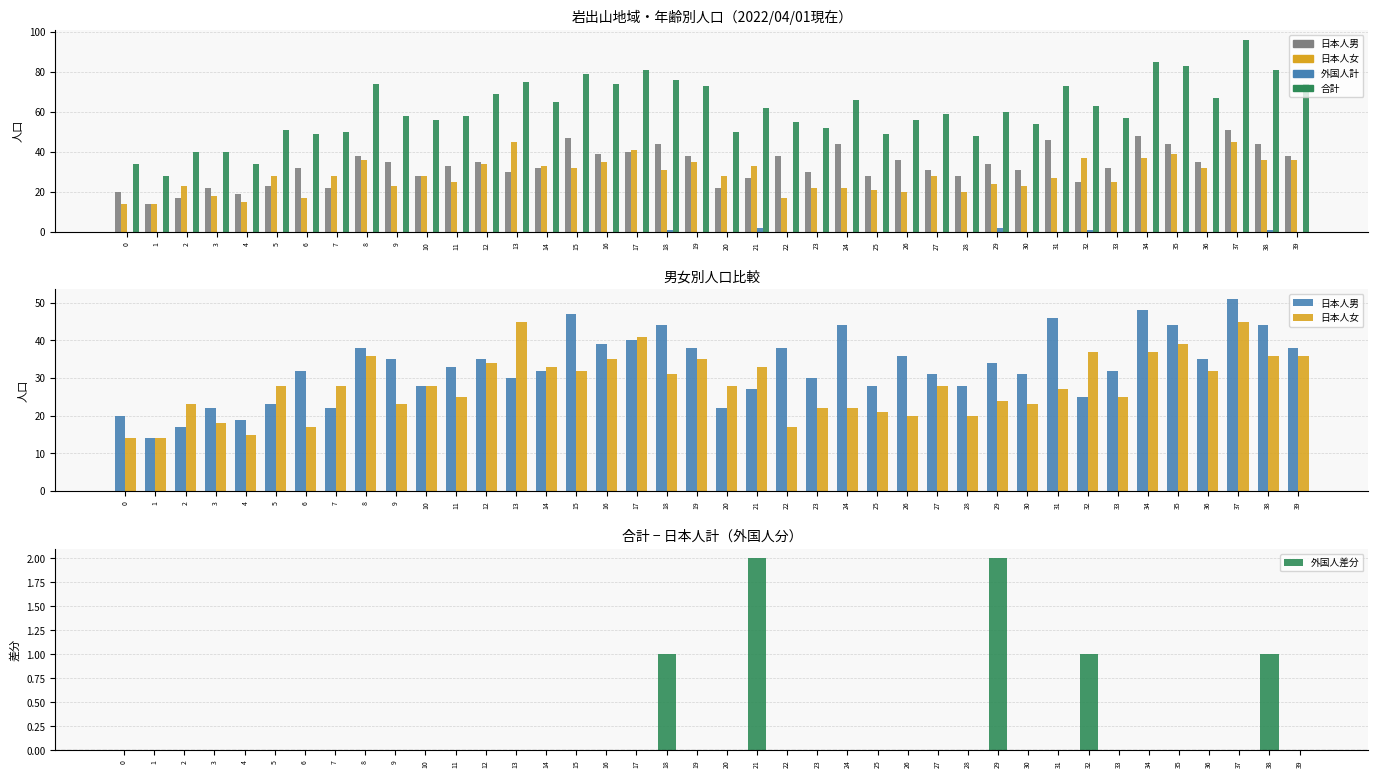

Rank the series by their maximum value, from highest to lowest.

合計, 日本人男, 日本人女, 外国人計